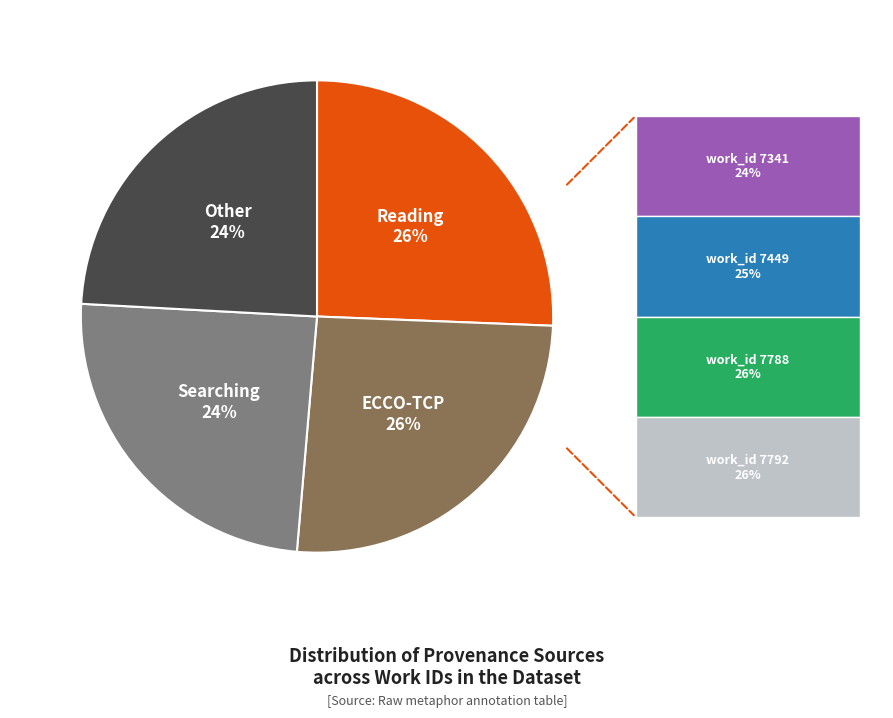

Is there a majority slice in this chart?

No